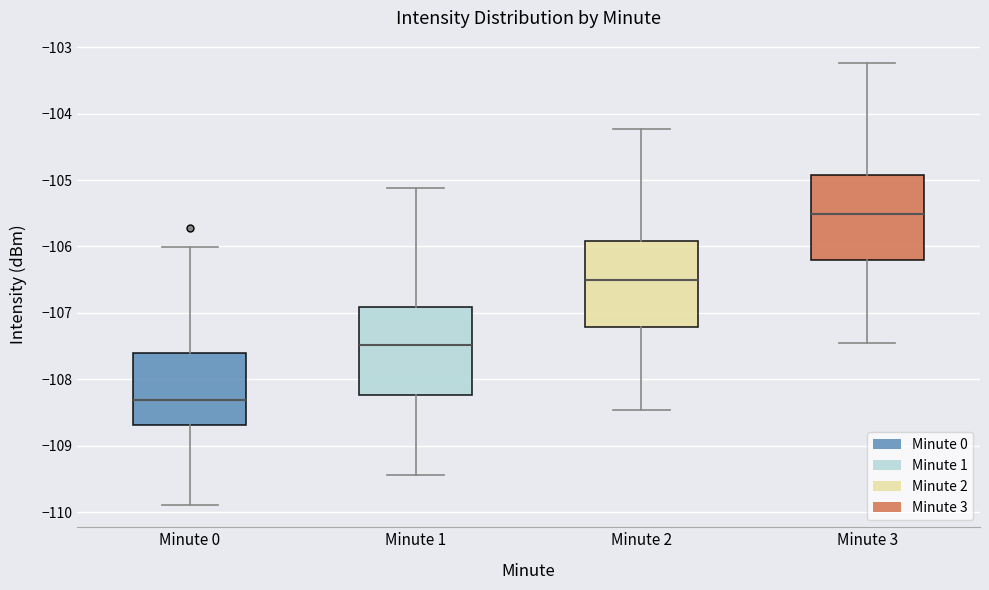

Which box has the lowest median line?

Minute 0